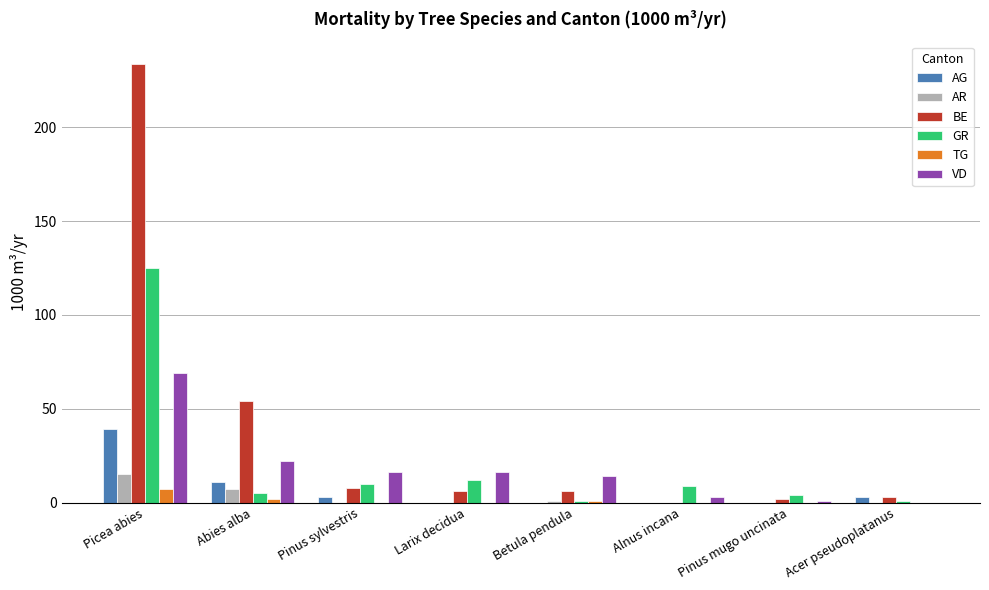

What is the sum of all TG values?

10